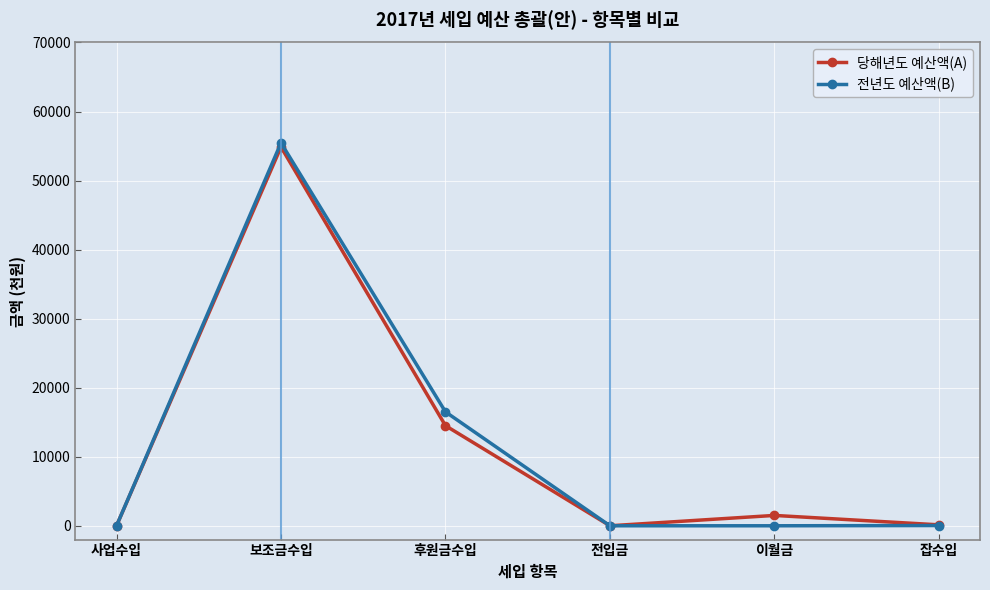

At which category does 당해년도 예산액(A) reach its first local peak?

보조금수입